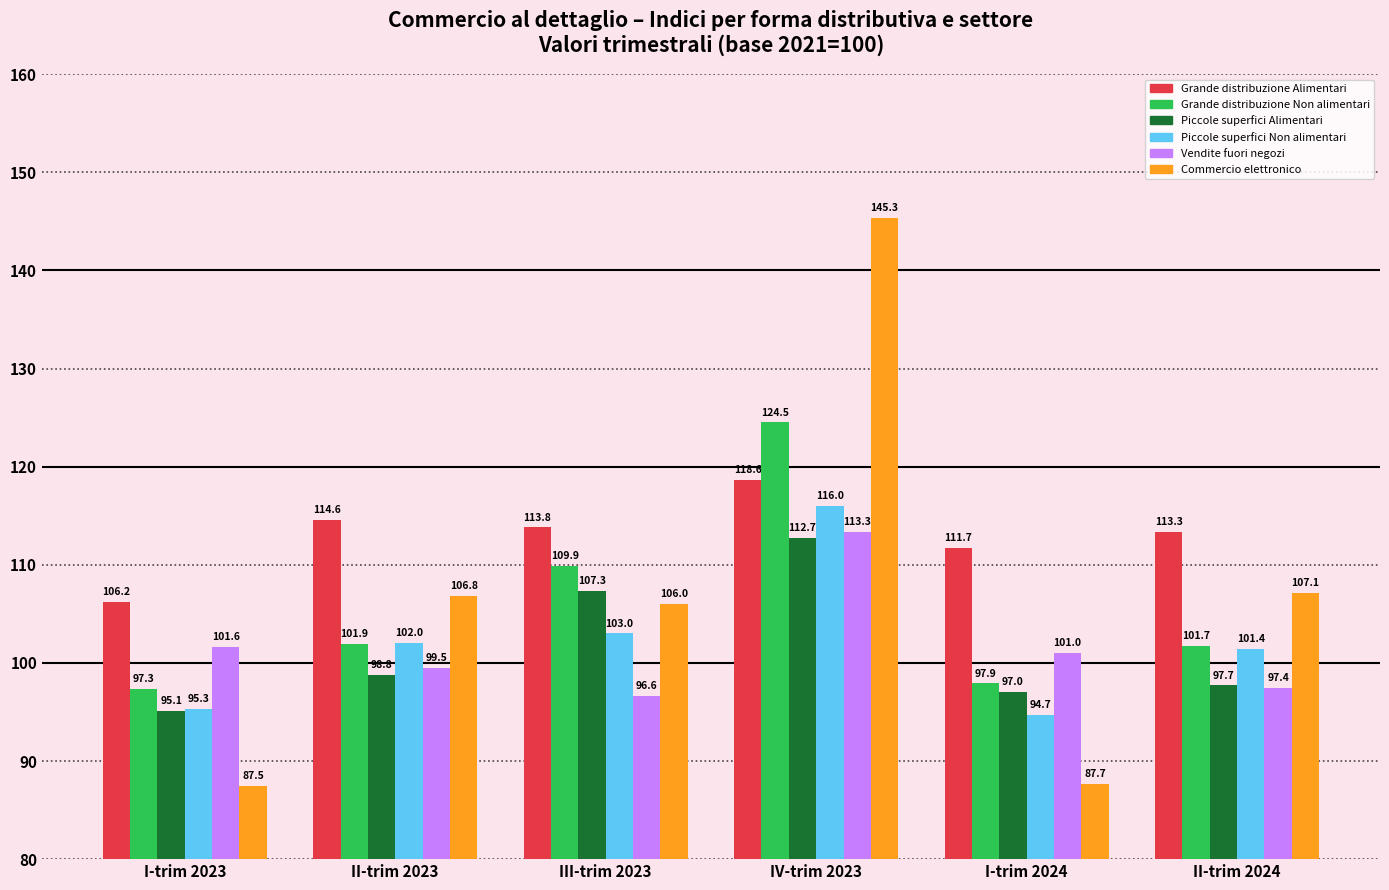

Reading right to left, list all the values displayed in this chart.

Grande distribuzione Alimentari: II-trim 2024=113.3	I-trim 2024=111.7	IV-trim 2023=118.6	III-trim 2023=113.8	II-trim 2023=114.6	I-trim 2023=106.2
Grande distribuzione Non alimentari: II-trim 2024=101.7	I-trim 2024=97.9	IV-trim 2023=124.5	III-trim 2023=109.9	II-trim 2023=101.9	I-trim 2023=97.3
Piccole superfici Alimentari: II-trim 2024=97.7	I-trim 2024=97.0	IV-trim 2023=112.7	III-trim 2023=107.3	II-trim 2023=98.8	I-trim 2023=95.1
Piccole superfici Non alimentari: II-trim 2024=101.4	I-trim 2024=94.7	IV-trim 2023=116.0	III-trim 2023=103.0	II-trim 2023=102.0	I-trim 2023=95.3
Vendite fuori negozi: II-trim 2024=97.4	I-trim 2024=101.0	IV-trim 2023=113.3	III-trim 2023=96.6	II-trim 2023=99.5	I-trim 2023=101.6
Commercio elettronico: II-trim 2024=107.1	I-trim 2024=87.7	IV-trim 2023=145.3	III-trim 2023=106.0	II-trim 2023=106.8	I-trim 2023=87.5